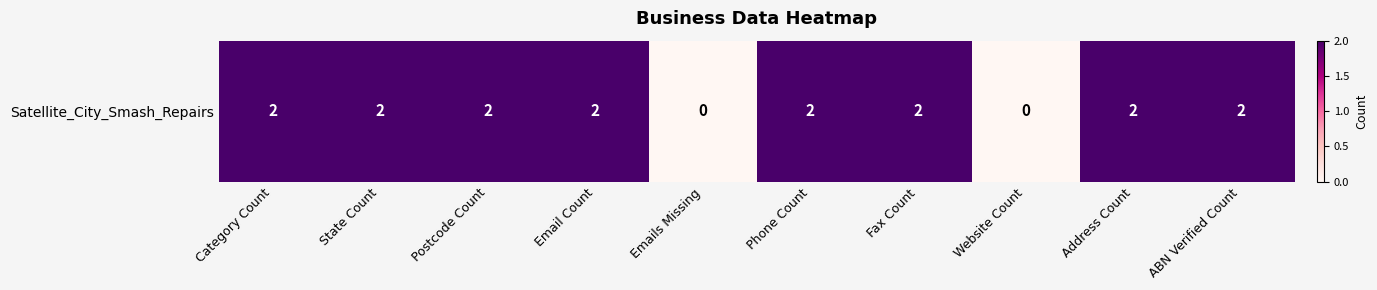

Read the value at Address Count.

2